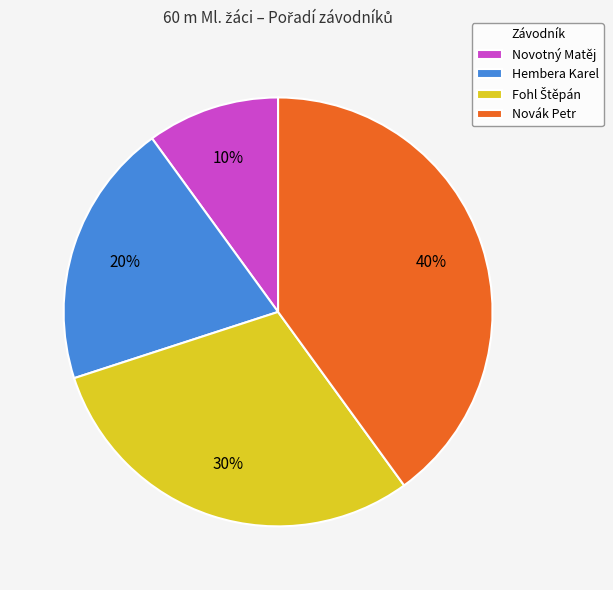

Combined, do Novák Petr and Hembera Karel account for over 50%?

Yes